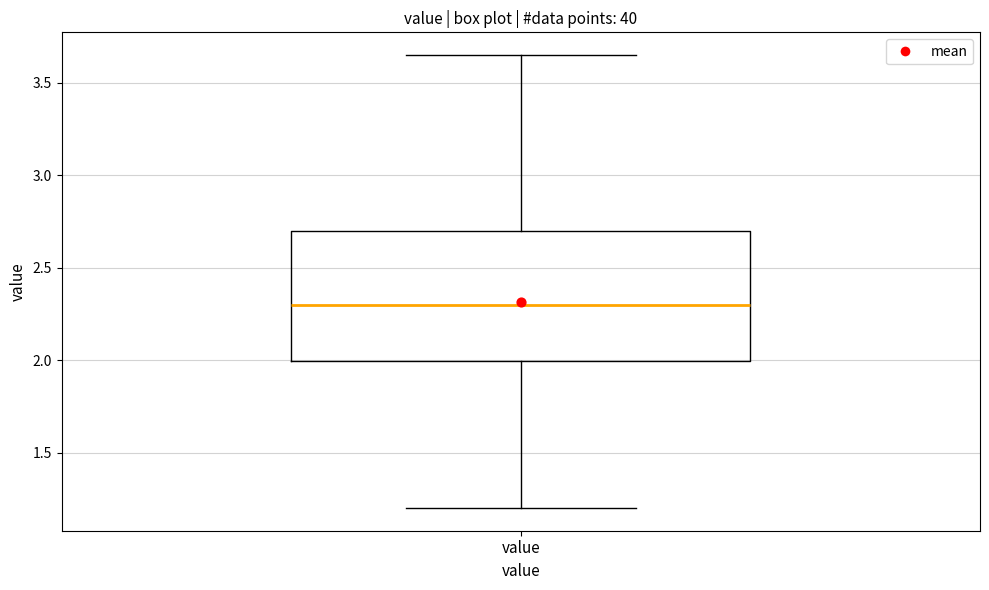

Transcribe this box plot: give where the median line is, the range the box spans, and where the two whiskers end, as read against the y-axis. The values are not printed on the chart, so give them approximately, as read against the axis.

median 2.30, box 2.00 to 2.70, whiskers 1.20 to 3.65